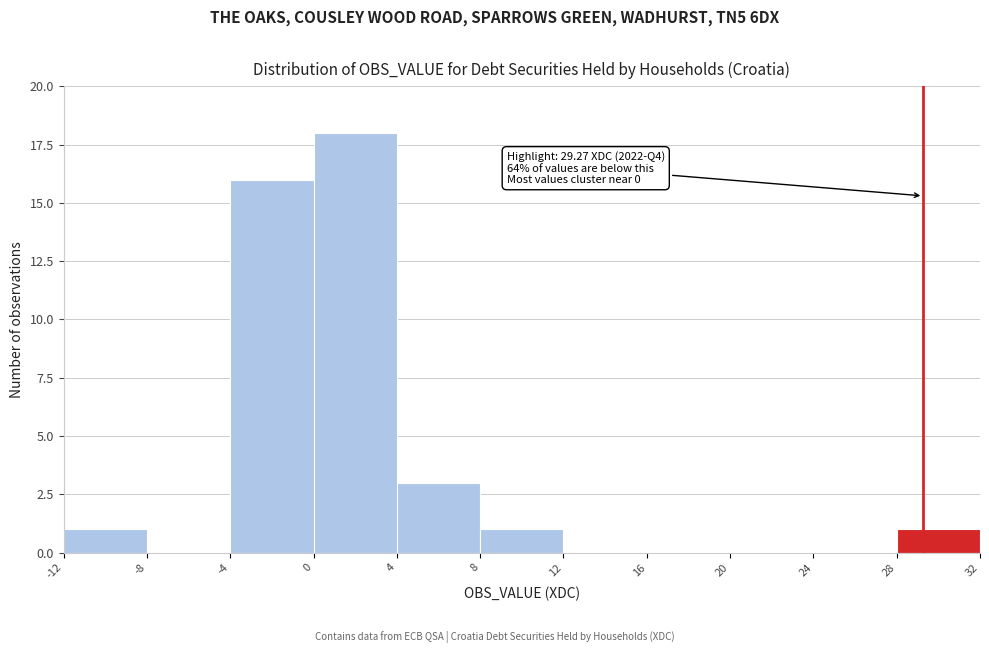

Which range on the x-axis has the tallest bar?

0 to 4